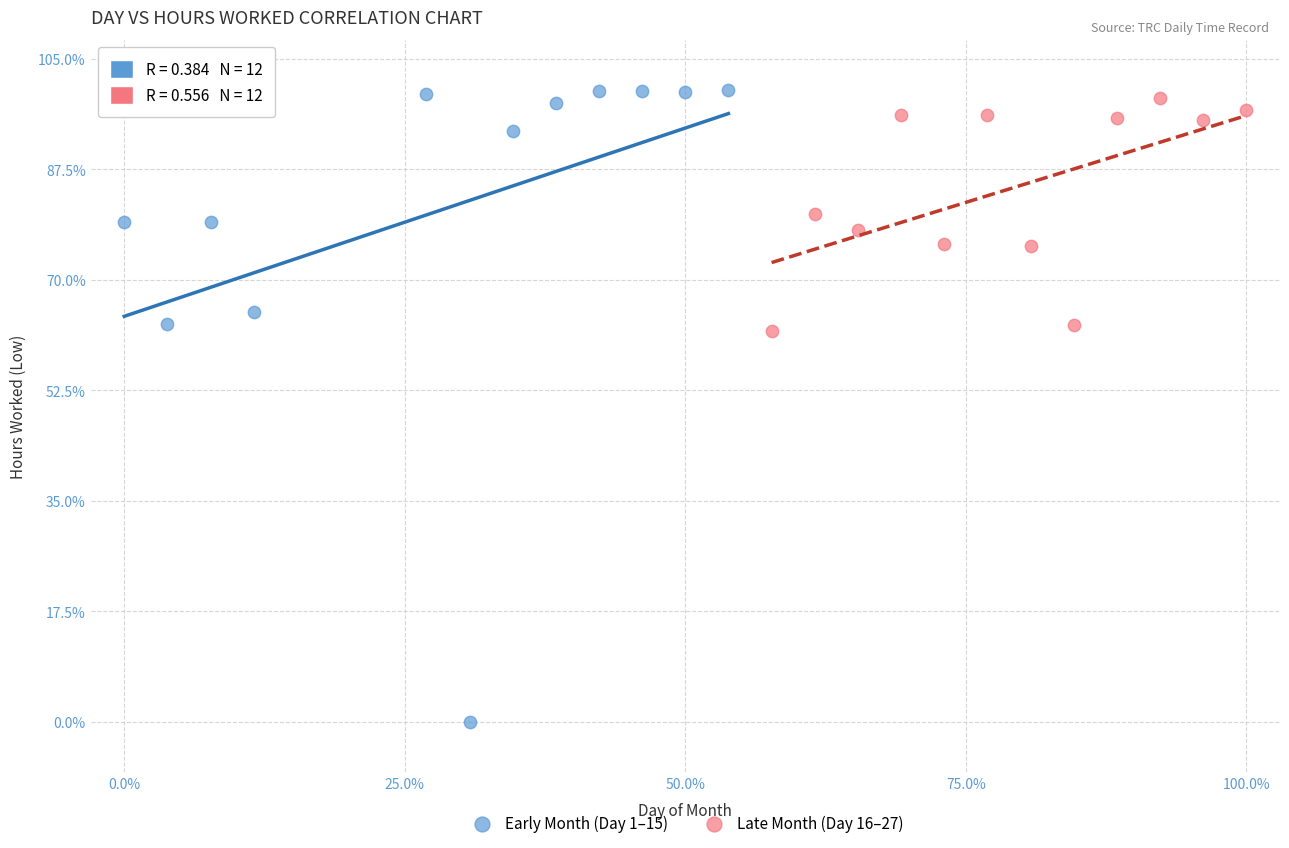

Which series has the widest spread of Y values?

Early Month (Day 1–15)